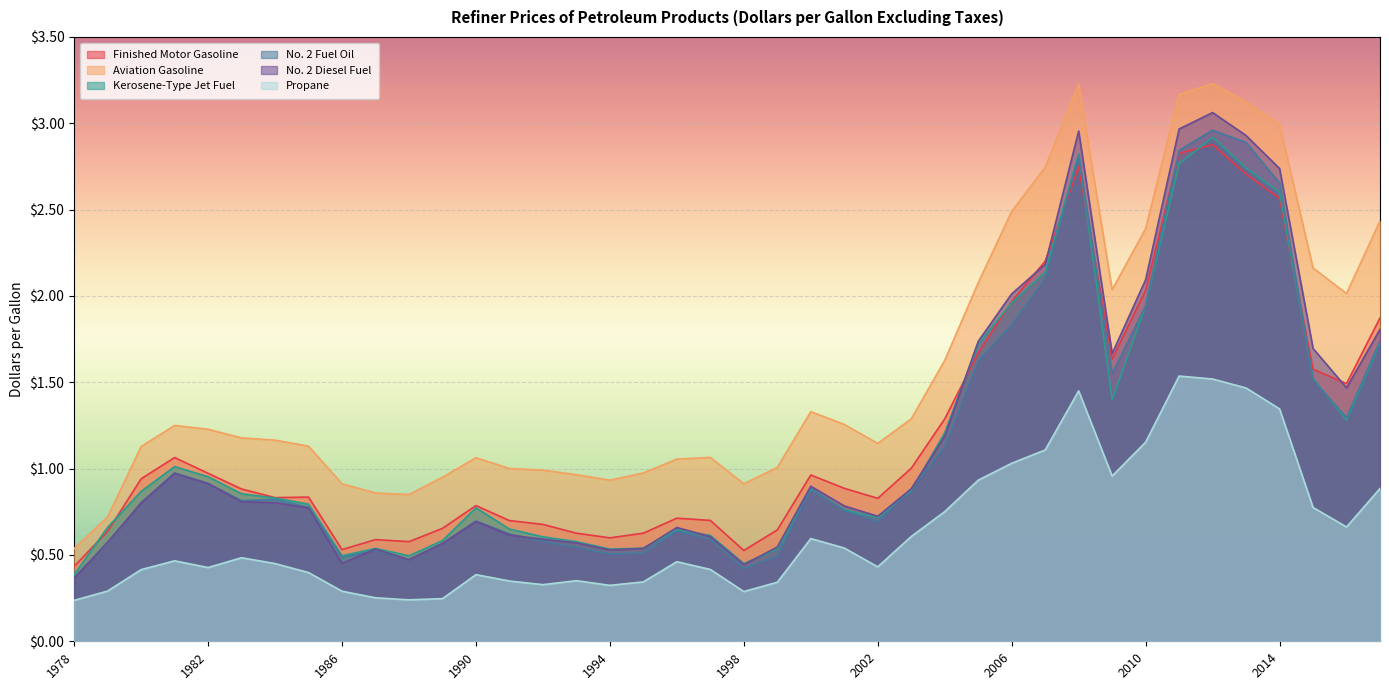

Reading left to right, transcribe all the data shown in this chart.

Finished Motor Gasoline: 0.4	0.6	0.9	1.1	1.0	0.9	0.8	0.8	0.5	0.6	0.6	0.7	0.8	0.7	0.7	0.6	0.6	0.6	0.7	0.7	0.5	0.6	1.0	0.9	0.8	1.0	1.3	1.7	2.0	2.2	2.7	1.6	2.0	2.8	2.9	2.7	2.6	1.6	1.5	1.9
Aviation Gasoline: 0.5	0.7	1.1	1.2	1.2	1.2	1.2	1.1	0.9	0.9	0.8	0.9	1.1	1.0	1.0	1.0	0.9	1.0	1.1	1.1	0.9	1.0	1.3	1.3	1.1	1.3	1.6	2.1	2.5	2.7	3.2	2.0	2.4	3.2	3.2	3.1	3.0	2.2	2.0	2.4
Kerosene-Type Jet Fuel: 0.4	0.7	0.9	1.0	1.0	0.9	0.8	0.8	0.5	0.5	0.5	0.6	0.8	0.7	0.6	0.6	0.5	0.5	0.6	0.6	0.5	0.5	0.9	0.8	0.7	0.9	1.2	1.7	2.0	2.1	2.8	1.4	1.9	2.8	2.9	2.7	2.6	1.5	1.3	1.7
No. 2 Fuel Oil: 0.4	0.6	0.8	1.0	0.9	0.8	0.8	0.8	0.5	0.5	0.5	0.6	0.7	0.6	0.6	0.5	0.5	0.5	0.6	0.6	0.4	0.5	0.9	0.8	0.7	0.9	1.1	1.6	1.8	2.1	2.8	1.6	1.9	2.8	3.0	2.9	2.7	1.5	1.3	1.7
No. 2 Diesel Fuel: 0.4	0.6	0.8	1.0	0.9	0.8	0.8	0.8	0.5	0.5	0.5	0.6	0.7	0.6	0.6	0.6	0.5	0.5	0.7	0.6	0.4	0.5	0.9	0.8	0.7	0.9	1.2	1.7	2.0	2.2	3.0	1.7	2.1	3.0	3.1	2.9	2.7	1.7	1.5	1.8
Propane: 0.2	0.3	0.4	0.5	0.4	0.5	0.5	0.4	0.3	0.3	0.2	0.2	0.4	0.3	0.3	0.4	0.3	0.3	0.5	0.4	0.3	0.3	0.6	0.5	0.4	0.6	0.8	0.9	1.0	1.1	1.4	1.0	1.2	1.5	1.5	1.5	1.3	0.8	0.7	0.9